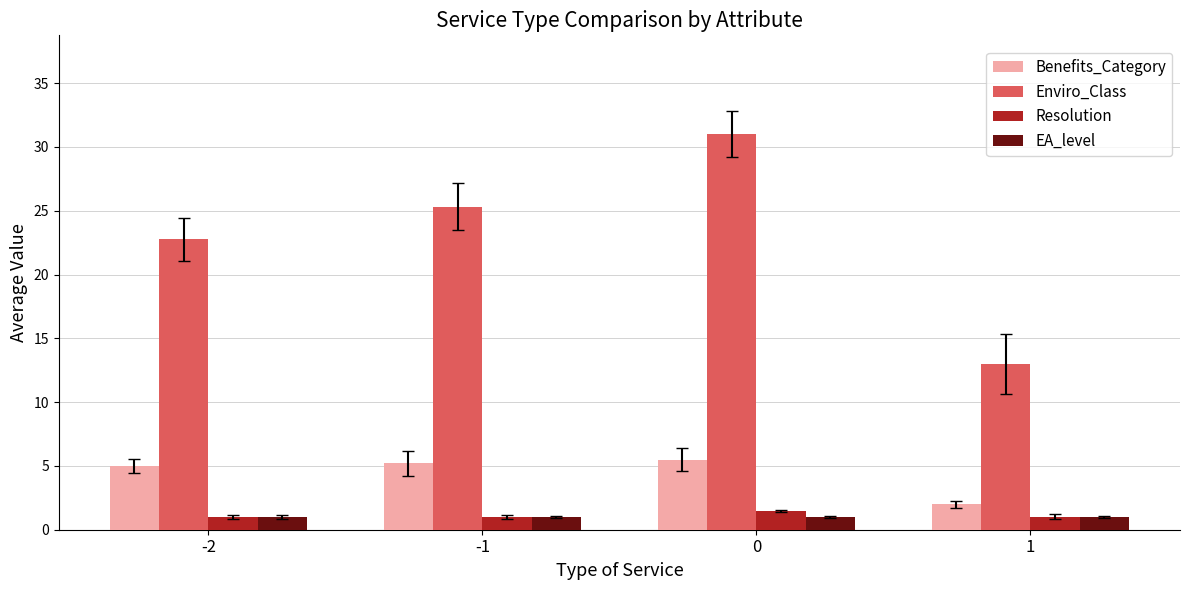

Which series has the largest total across all categories?

Enviro_Class